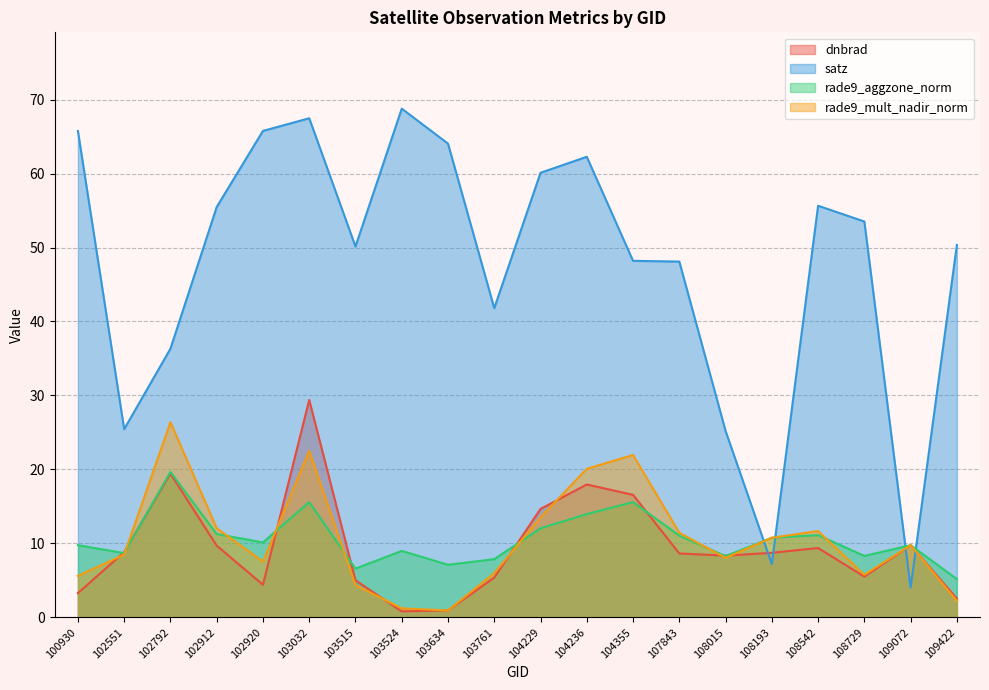

The value of satz at 107843 is 24.2. True or false?

False